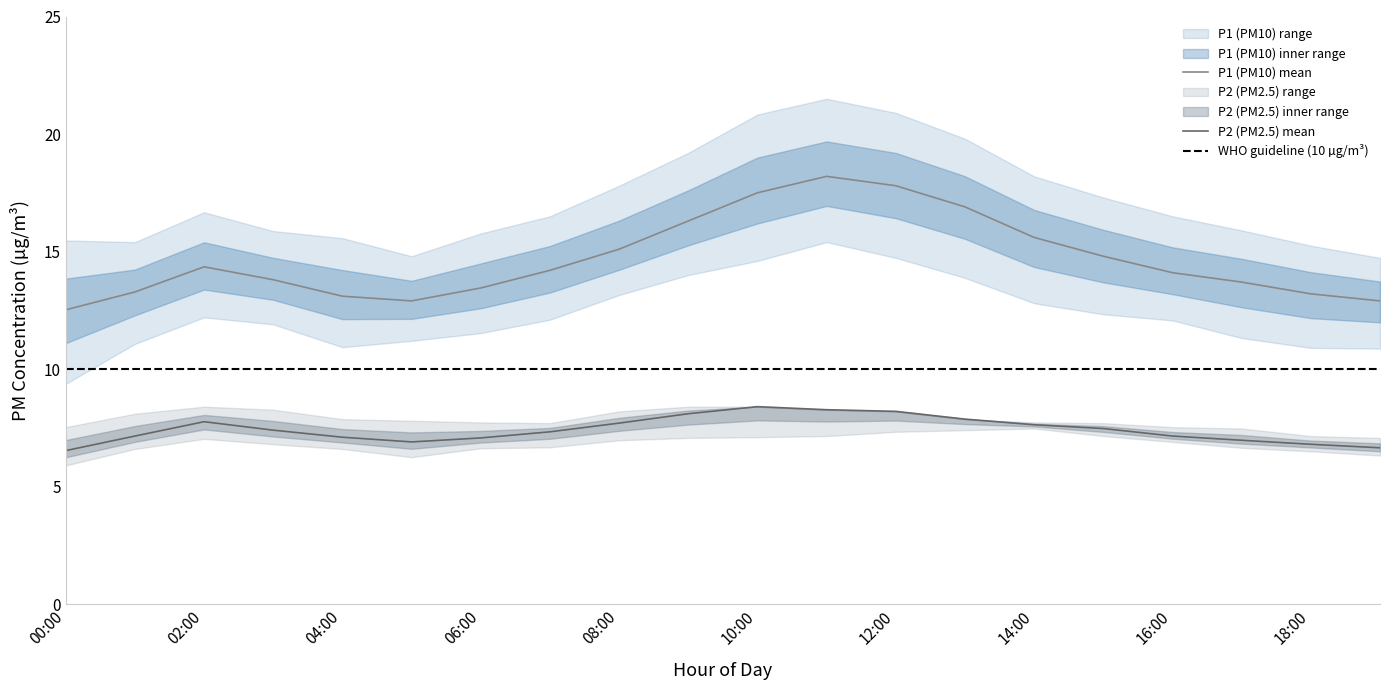

The P2 (PM2.5) mean series shows 7.6 at 14:00. True or false?

True